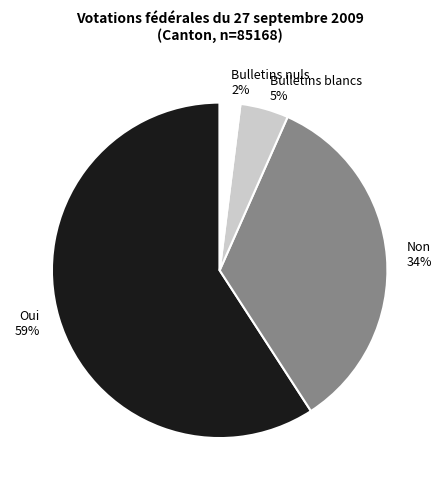

What percentage is the Non slice, to the nearest percent?

34%